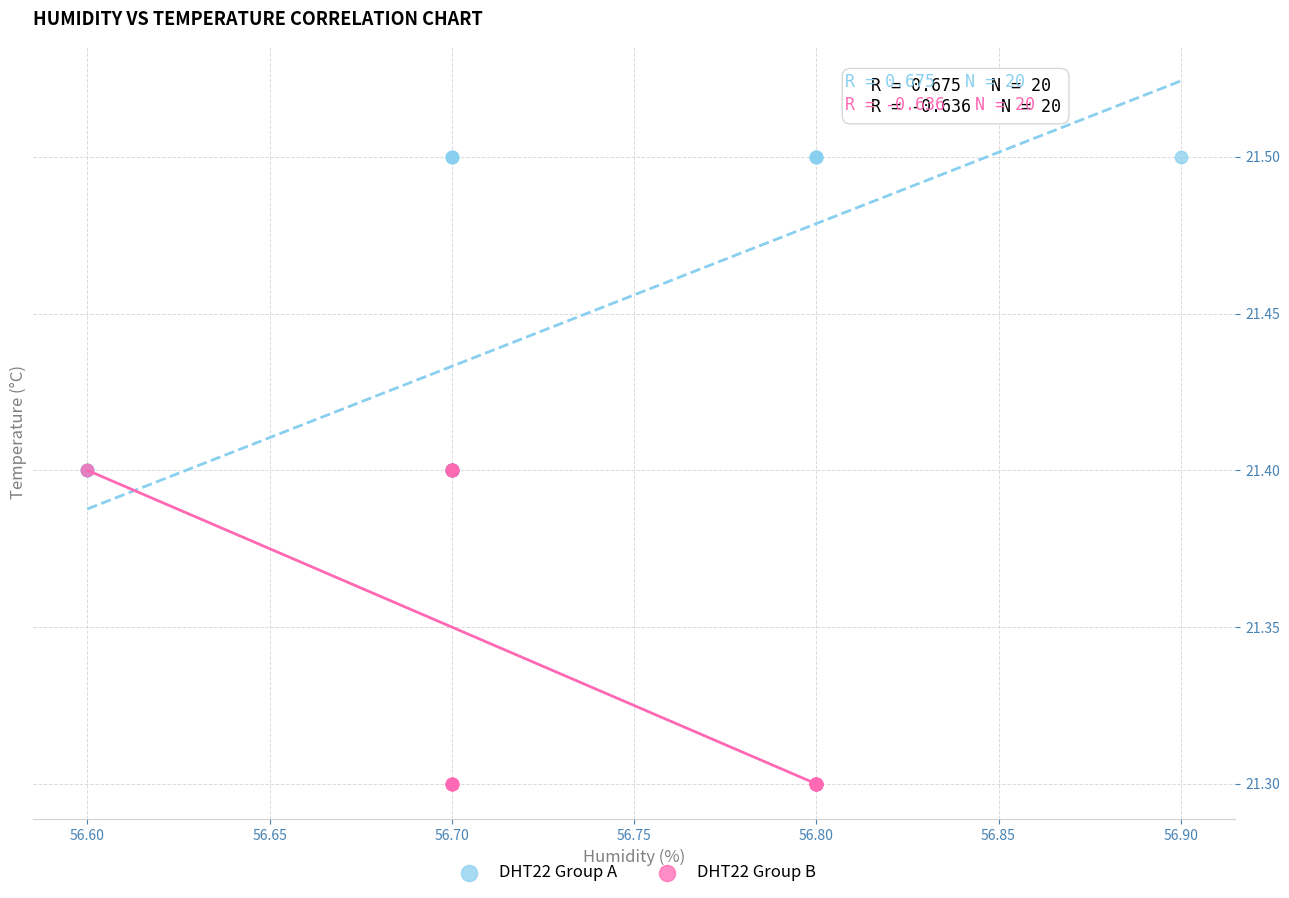

Which series reaches the maximum Y coordinate?

DHT22 Group A